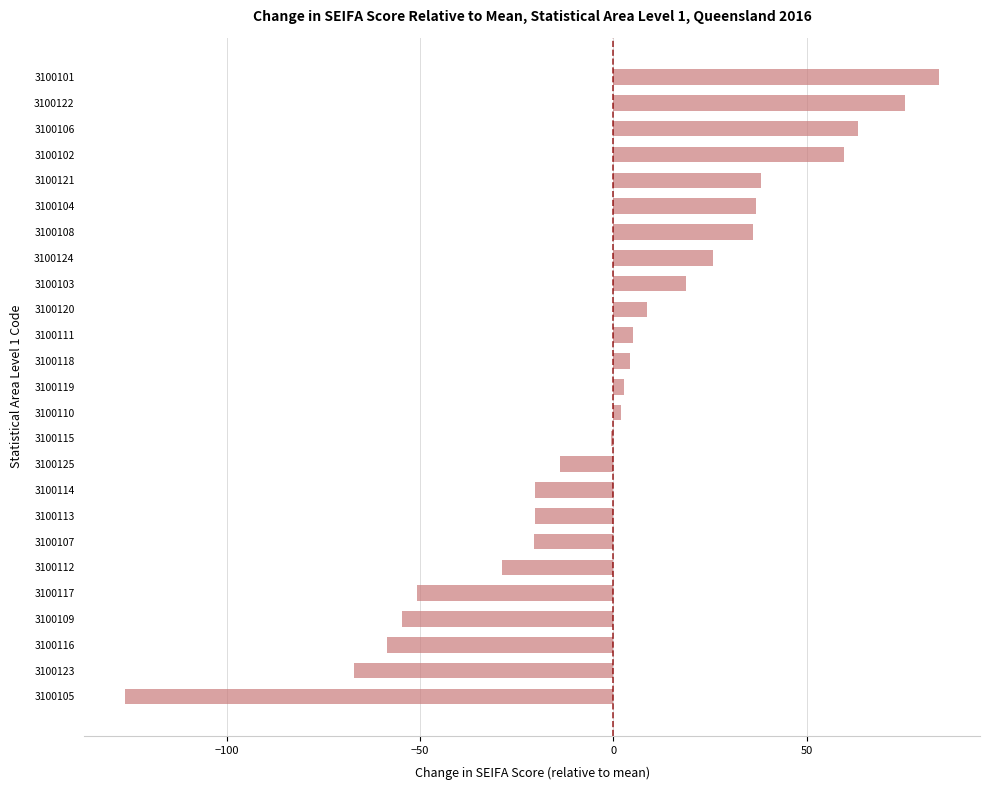

Read the value at 3100125.

-13.9